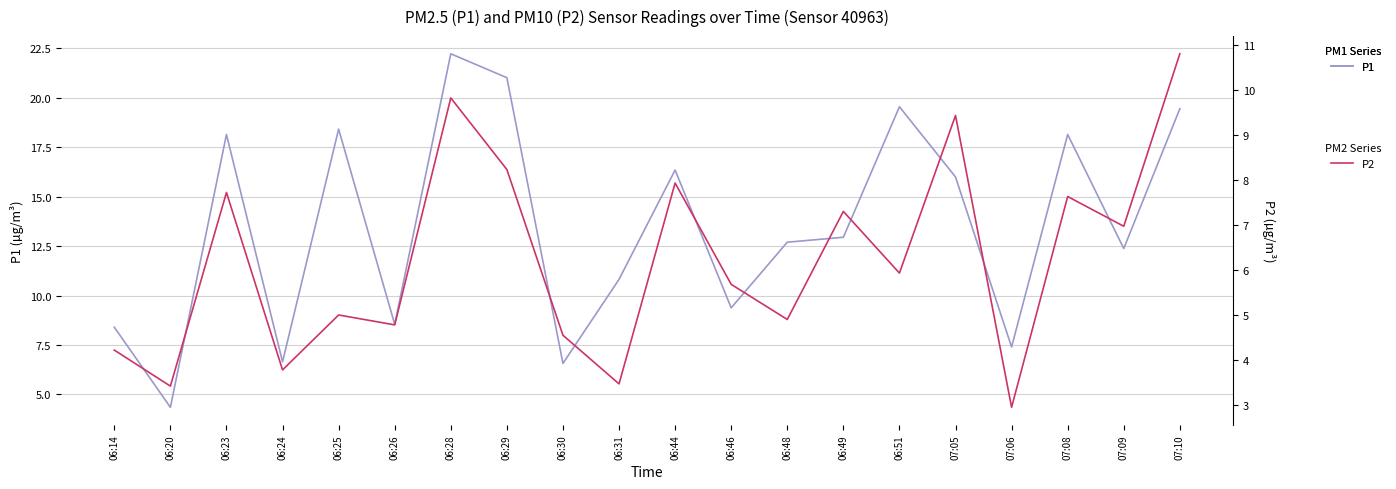

Which label corresponds to the smallest value in the chart?

07:06